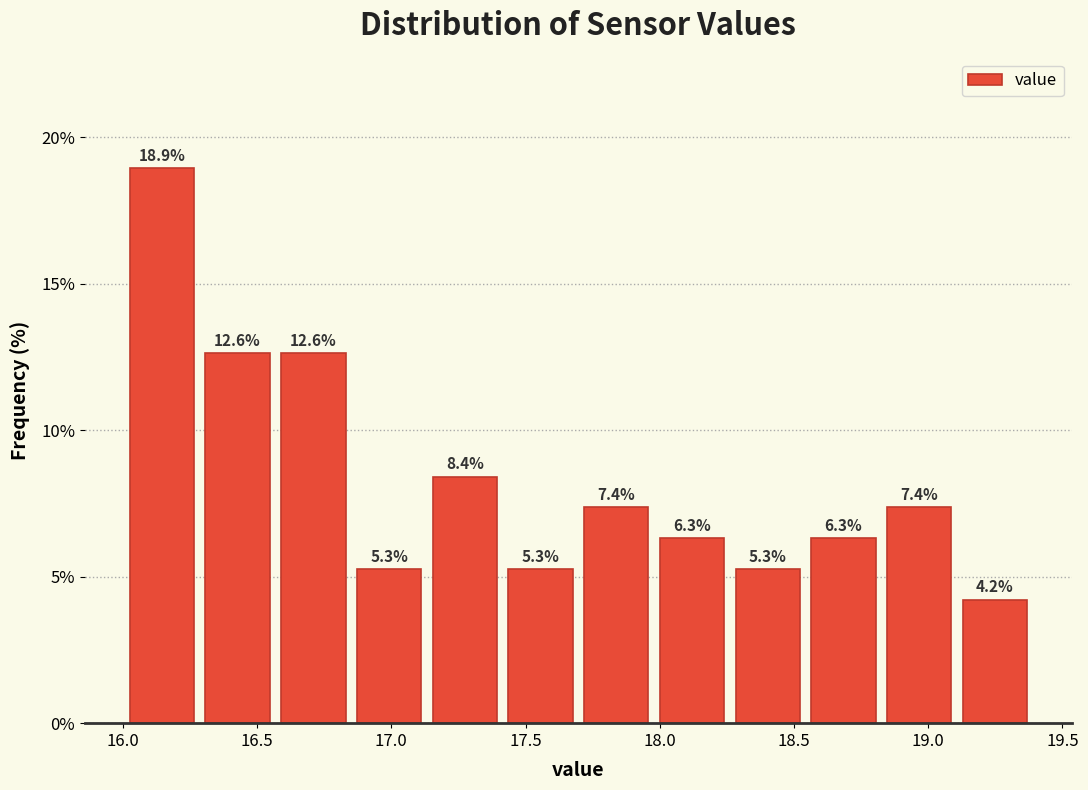

Reading left to right, transcribe this chart: for each bar, give the range it covers on the x-axis and its height. The bar edges are not printed on the chart, so give them approximately, as read against the axis.

16.00 to 16.30: 18.9
16.30 to 16.55: 12.6
16.55 to 16.85: 12.6
16.85 to 17.15: 5.3
17.15 to 17.40: 8.4
17.40 to 17.70: 5.3
17.70 to 18.00: 7.4
18.00 to 18.25: 6.3
18.25 to 18.55: 5.3
18.55 to 18.85: 6.3
18.85 to 19.10: 7.4
19.10 to 19.40: 4.2